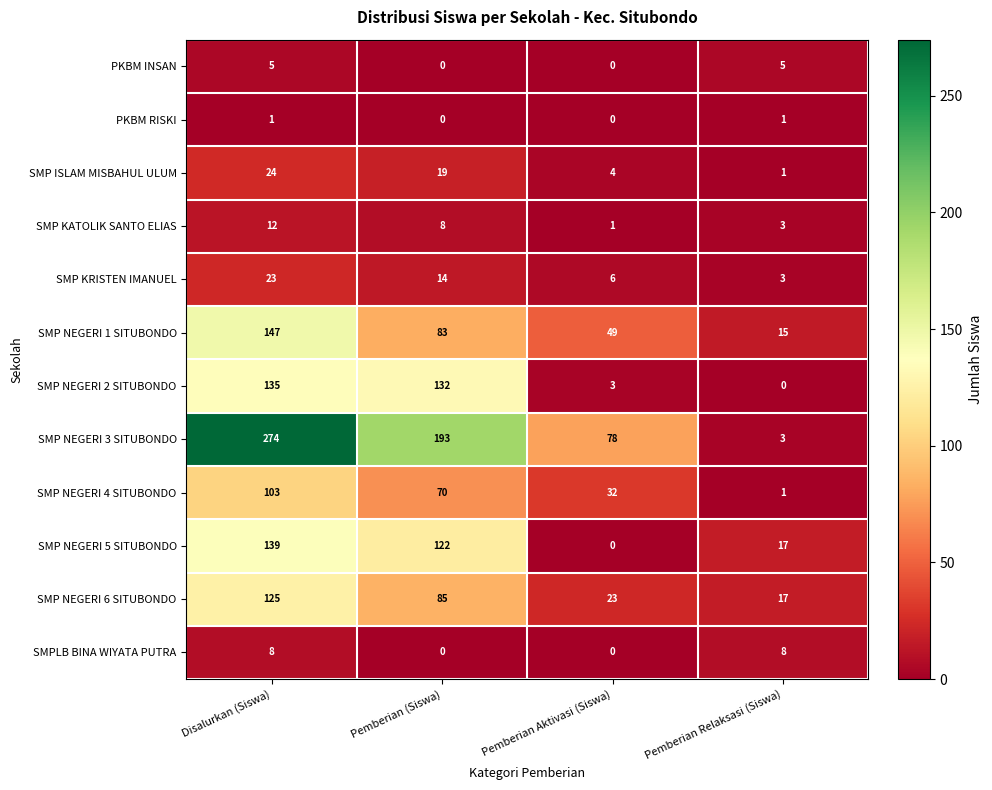

Which series has the largest total across all categories?

SMP NEGERI 3 SITUBONDO